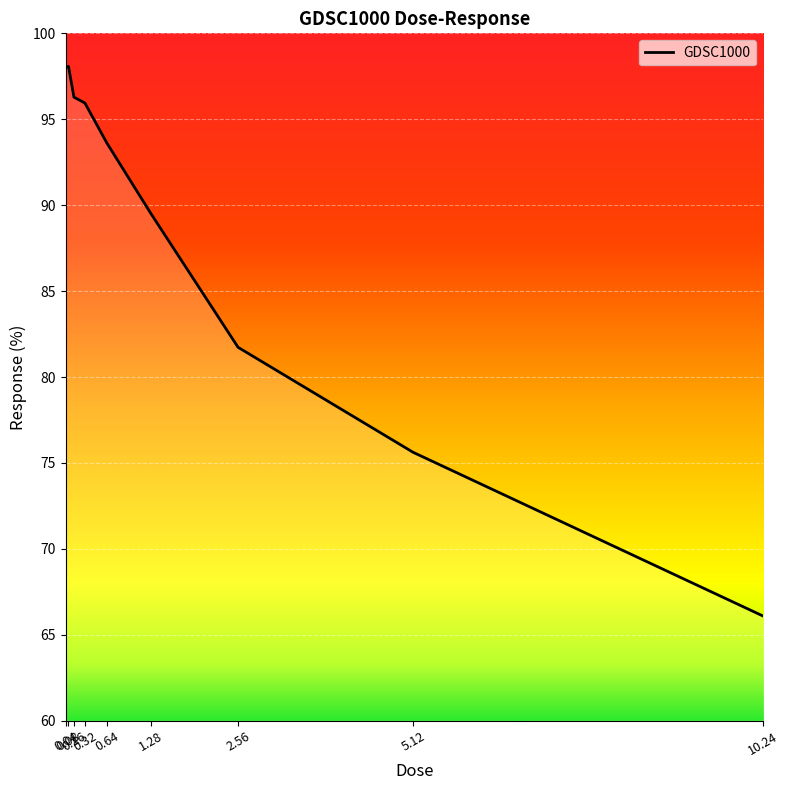

What is the change in value from 0.64 to 5.12?

-18.0